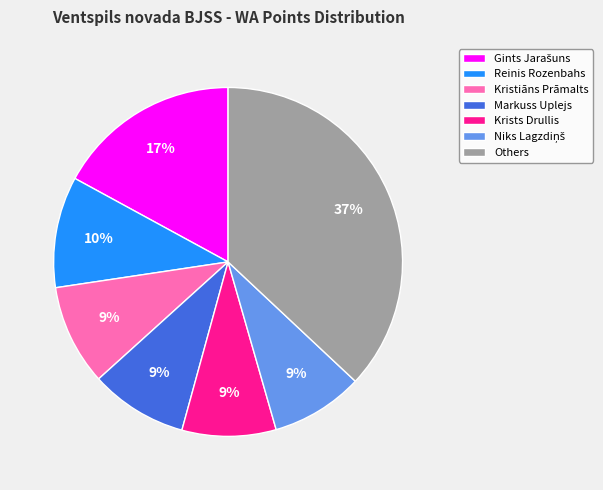

The Others slice represents 37% of the pie. True or false?

True